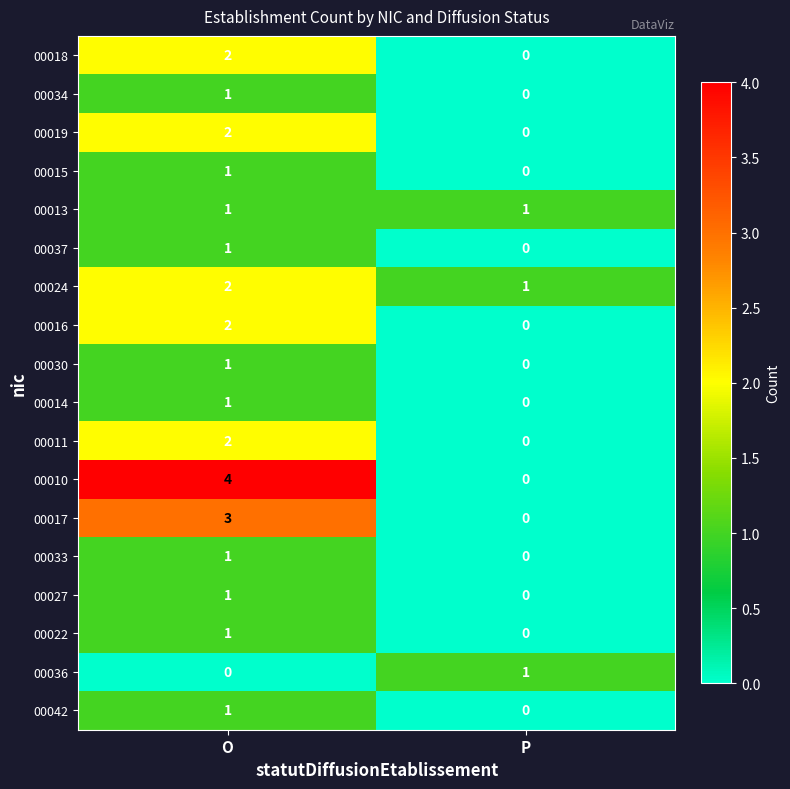

Which series has the widest spread of values?

00010